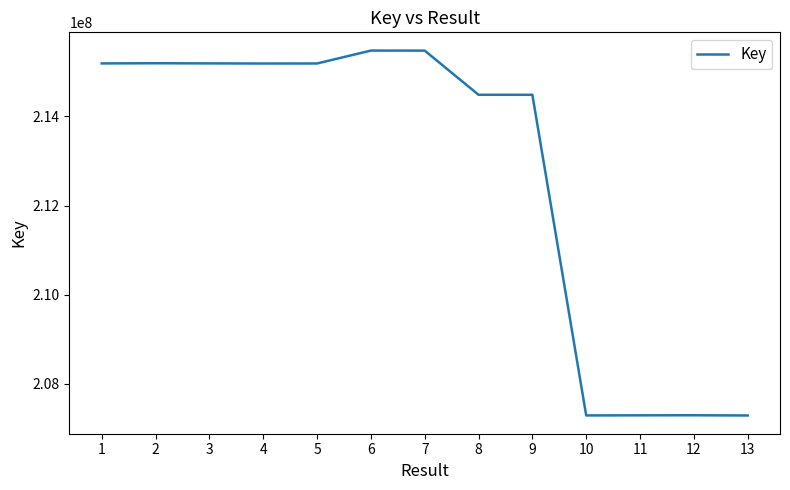

What is the difference between the maximum and minimum values?

8184276